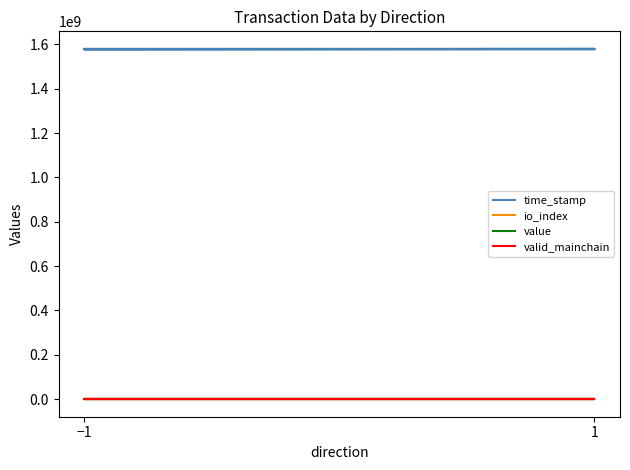

Between 1 and 3, which series saw the biggest shift?

time_stamp